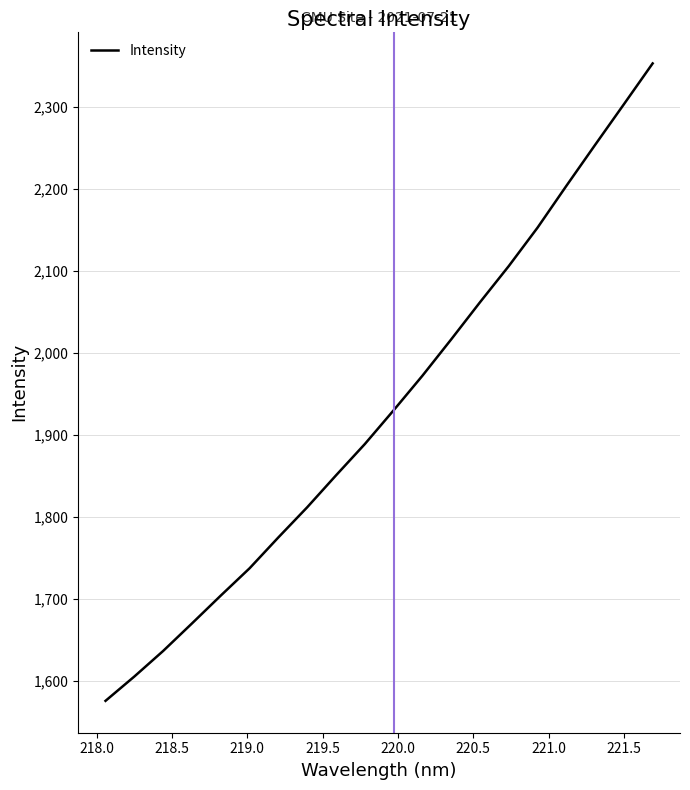

What is the smallest value displayed?

1575.5